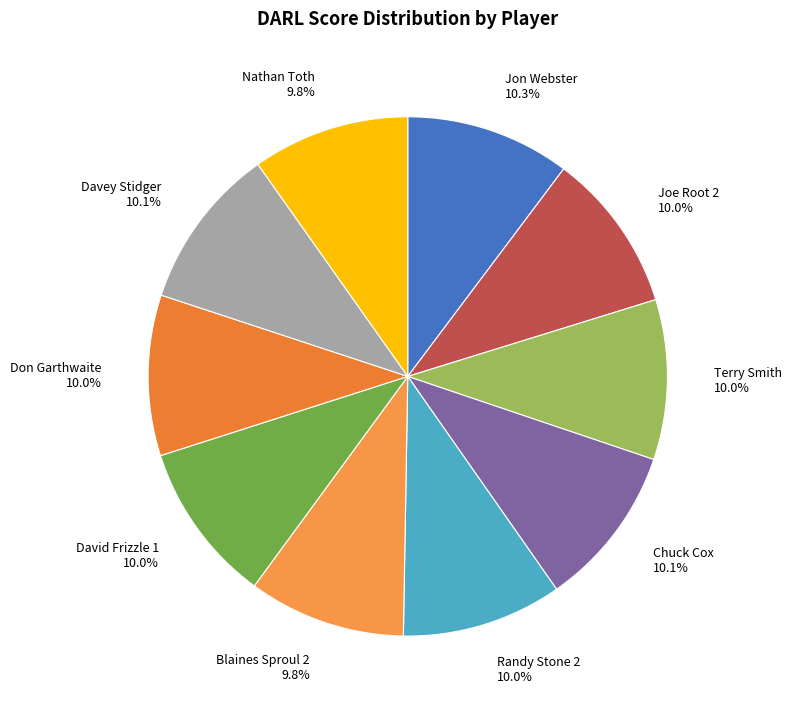

Does any single category account for the majority?

No